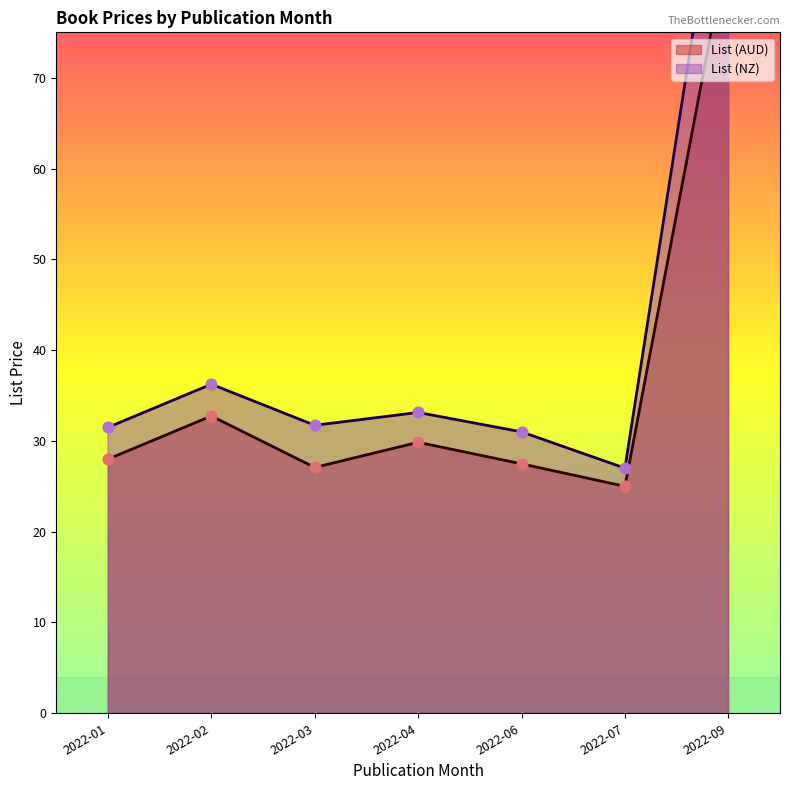

What are all the series names shown in the legend?

List (AUD), List (NZ)